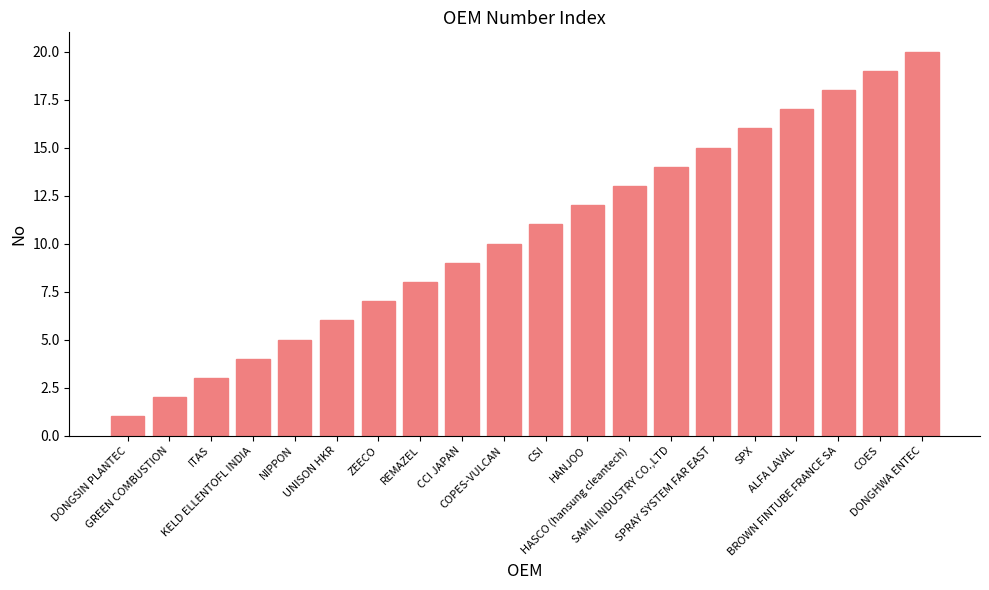

The chart shows a value of 10 at COPES-VULCAN. True or false?

True